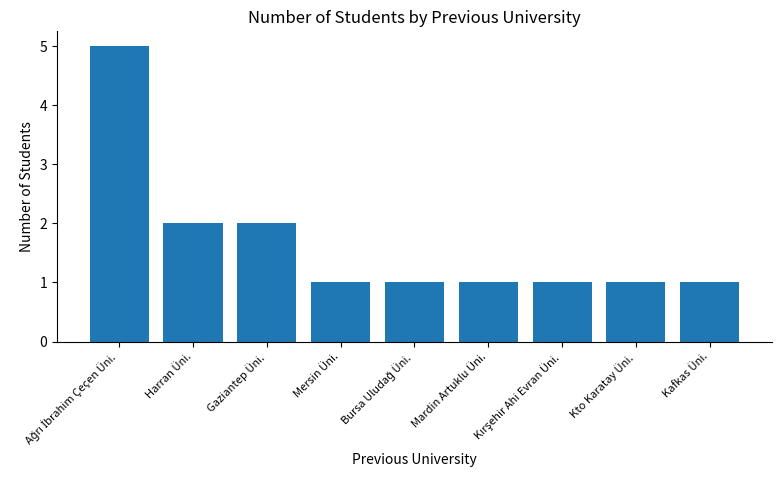

Reading left to right, extract all data points from this chart.

5	2	2	1	1	1	1	1	1